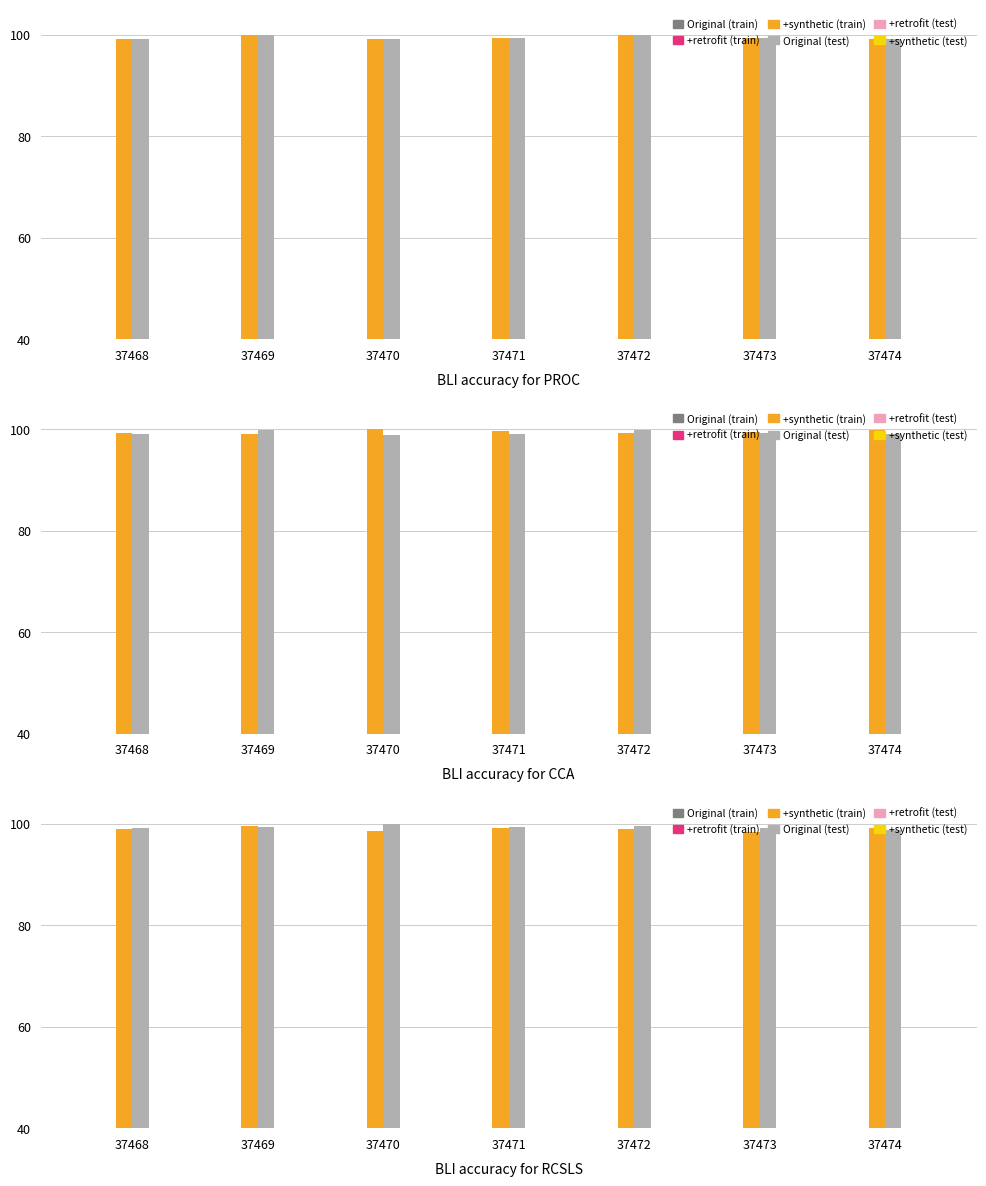

What is the total value across all series at 37473?

229.2